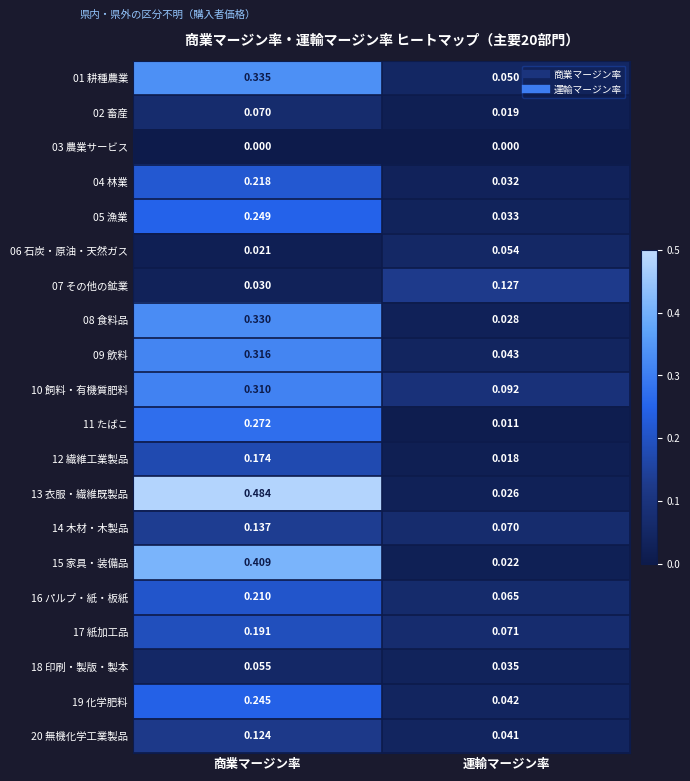

Rank the categories by 15 家具・装備品 value from highest to lowest.

商業マージン率, 運輸マージン率